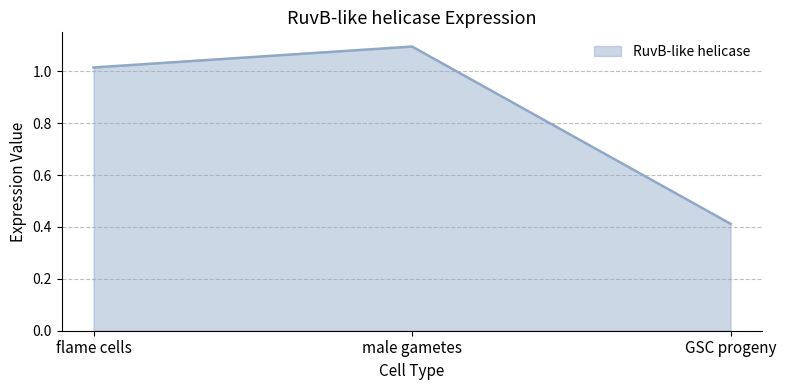

Which category has the highest value across all series?

male gametes